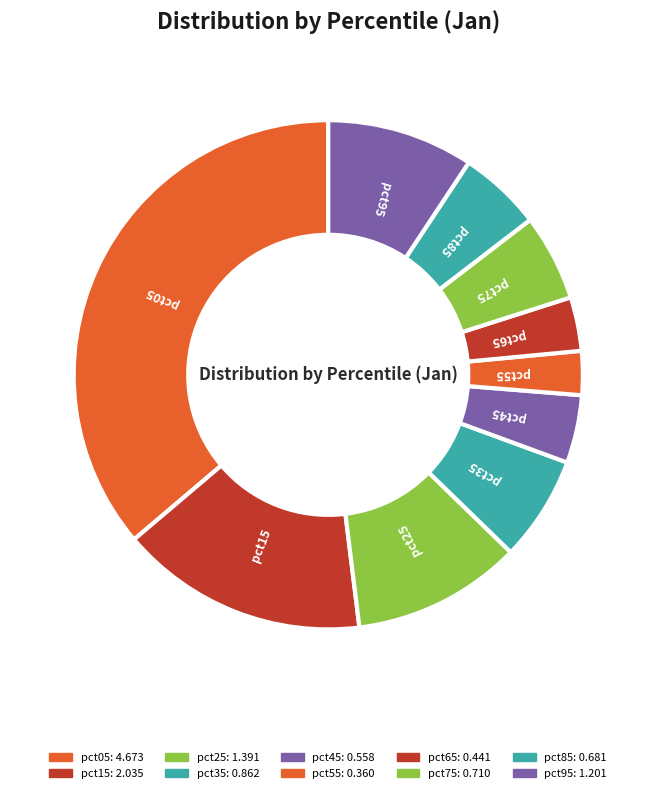

How many slices are in this pie chart?

10